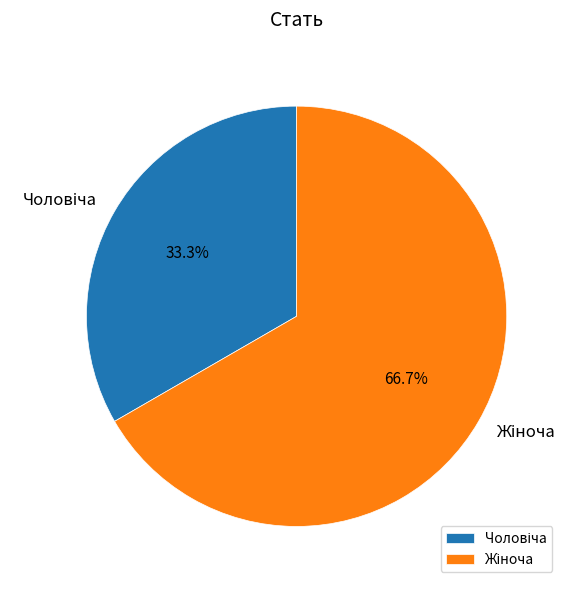

Is there any slice that represents more than half of the pie?

Yes